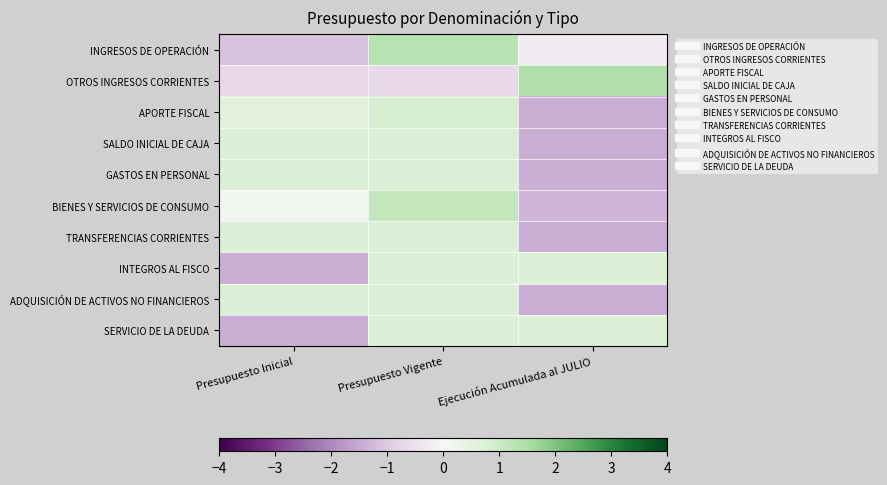

Reading left to right, transcribe all the data shown in this chart.

INGRESOS DE OPERACIÓN: Presupuesto Inicial=-1.1	Presupuesto Vigente=1.3	Ejecución Acumulada al JULIO=-0.2
OTROS INGRESOS CORRIENTES: Presupuesto Inicial=-0.7	Presupuesto Vigente=-0.7	Ejecución Acumulada al JULIO=1.4
APORTE FISCAL: Presupuesto Inicial=0.6	Presupuesto Vigente=0.8	Ejecución Acumulada al JULIO=-1.4
SALDO INICIAL DE CAJA: Presupuesto Inicial=0.7	Presupuesto Vigente=0.7	Ejecución Acumulada al JULIO=-1.4
GASTOS EN PERSONAL: Presupuesto Inicial=0.7	Presupuesto Vigente=0.7	Ejecución Acumulada al JULIO=-1.4
BIENES Y SERVICIOS DE CONSUMO: Presupuesto Inicial=0.1	Presupuesto Vigente=1.2	Ejecución Acumulada al JULIO=-1.3
TRANSFERENCIAS CORRIENTES: Presupuesto Inicial=0.7	Presupuesto Vigente=0.7	Ejecución Acumulada al JULIO=-1.4
INTEGROS AL FISCO: Presupuesto Inicial=-1.4	Presupuesto Vigente=0.7	Ejecución Acumulada al JULIO=0.7
ADQUISICIÓN DE ACTIVOS NO FINANCIEROS: Presupuesto Inicial=0.7	Presupuesto Vigente=0.7	Ejecución Acumulada al JULIO=-1.4
SERVICIO DE LA DEUDA: Presupuesto Inicial=-1.4	Presupuesto Vigente=0.7	Ejecución Acumulada al JULIO=0.7